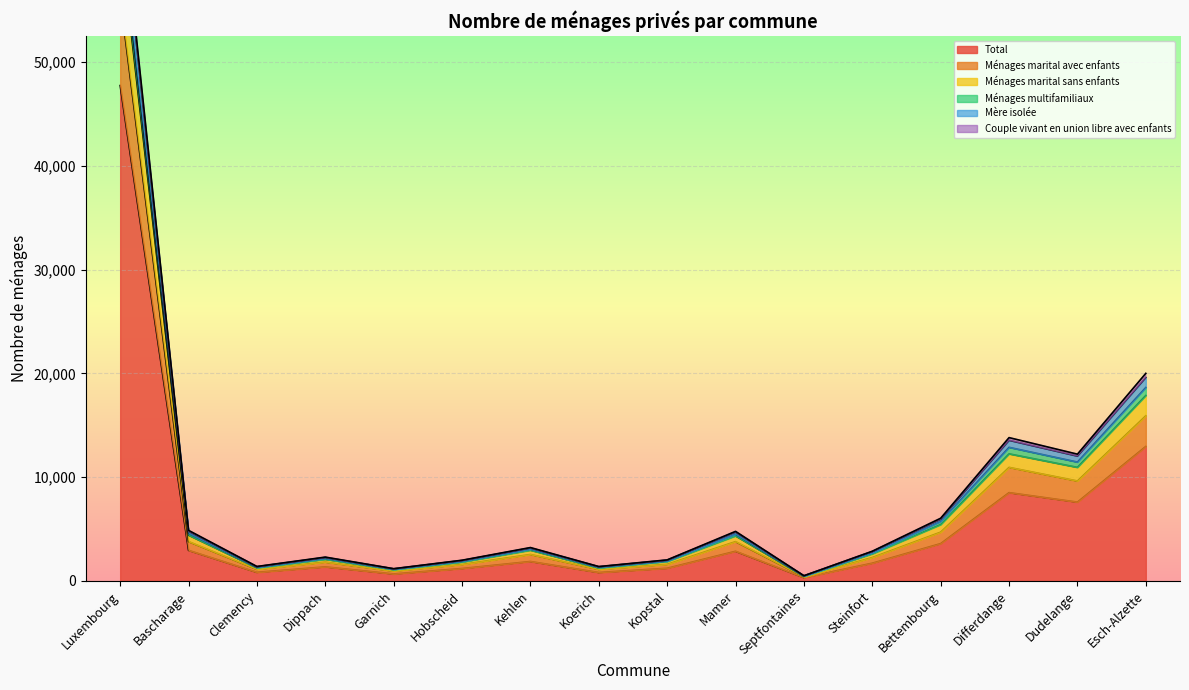

List the labels in order of Mère isolée value, largest first.

Luxembourg, Esch-Alzette, Differdange, Dudelange, Bettembourg, Bascharage, Mamer, Kehlen, Steinfort, Dippach, Kopstal, Hobscheid, Koerich, Clemency, Garnich, Septfontaines